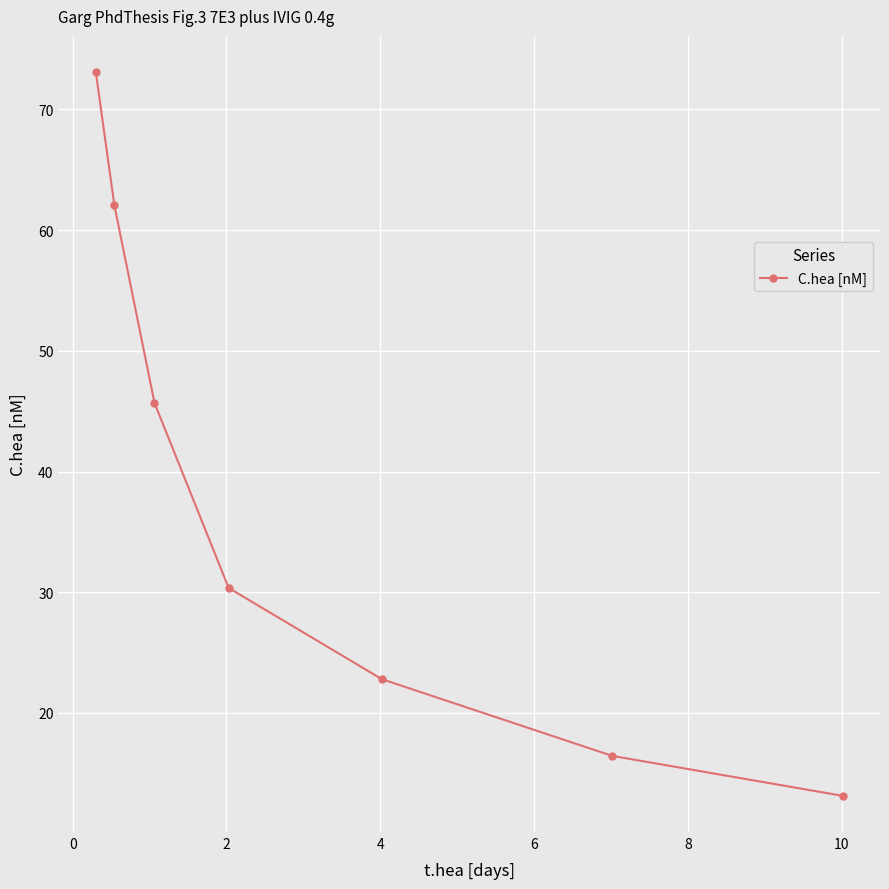

Reading right to left, what are all the values shown in this chart?

13.1	16.4	22.8	30.4	45.7	62.1	73.1